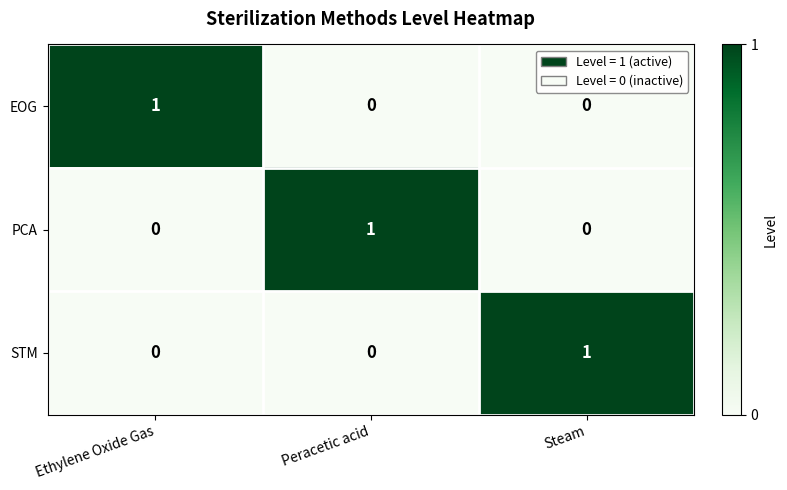

True or false: STM has a value of 0 at Peracetic acid.

True